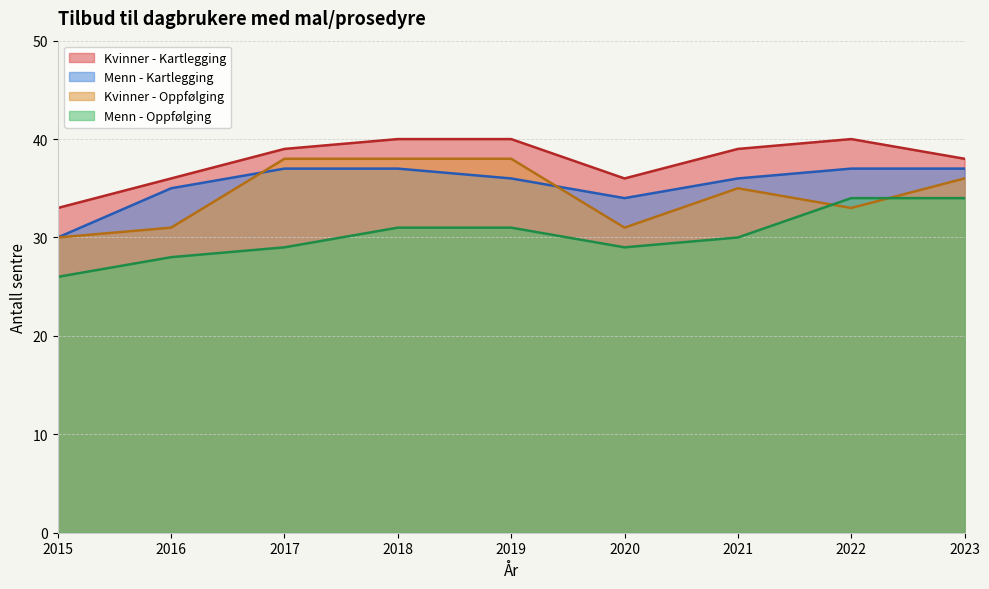

Reading left to right, list all the values displayed in this chart.

Kvinner - Kartlegging: 2015=33	2016=36	2017=39	2018=40	2019=40	2020=36	2021=39	2022=40	2023=38
Menn - Kartlegging: 2015=30	2016=35	2017=37	2018=37	2019=36	2020=34	2021=36	2022=37	2023=37
Kvinner - Oppfølging: 2015=30	2016=31	2017=38	2018=38	2019=38	2020=31	2021=35	2022=33	2023=36
Menn - Oppfølging: 2015=26	2016=28	2017=29	2018=31	2019=31	2020=29	2021=30	2022=34	2023=34